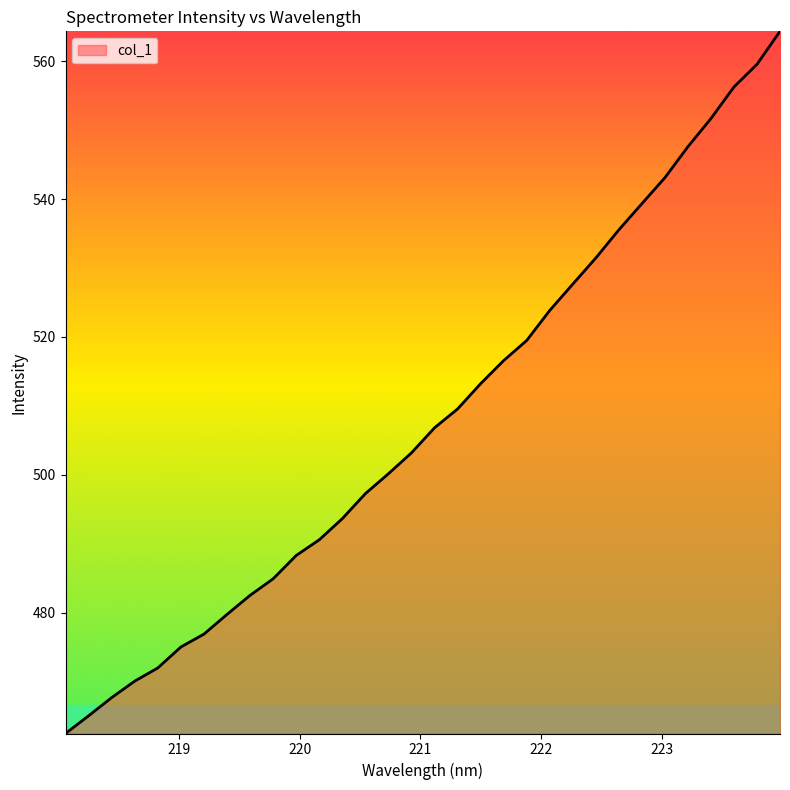

What is the difference between the maximum and minimum values?

101.9